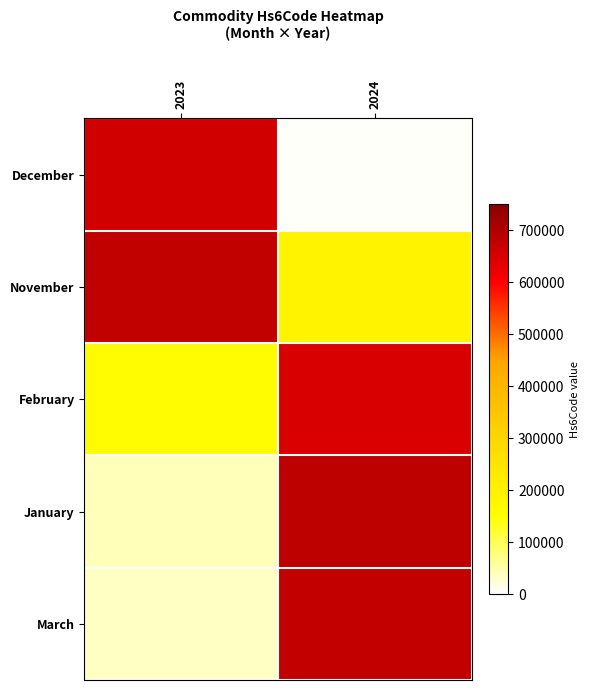

Which series changed the most between 2023 and 2024?

December